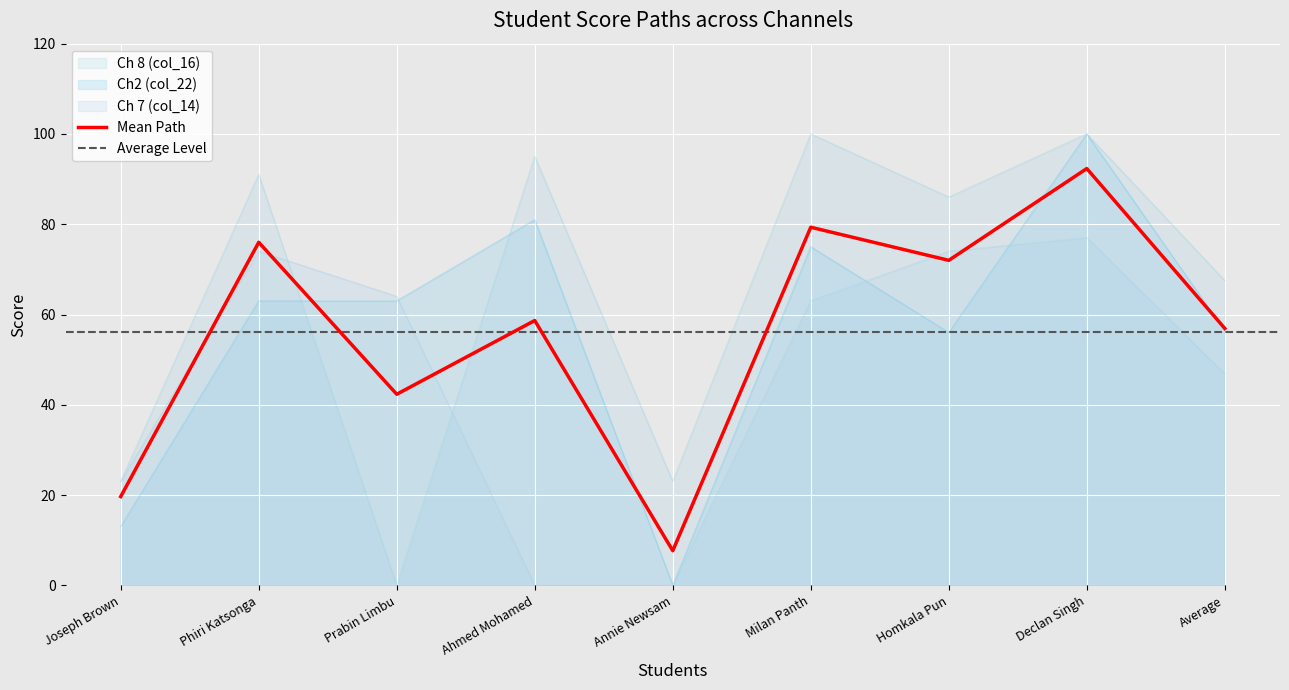

Is it true that Ch 7 (col_14) equals 45.0 at Declan Singh?

False